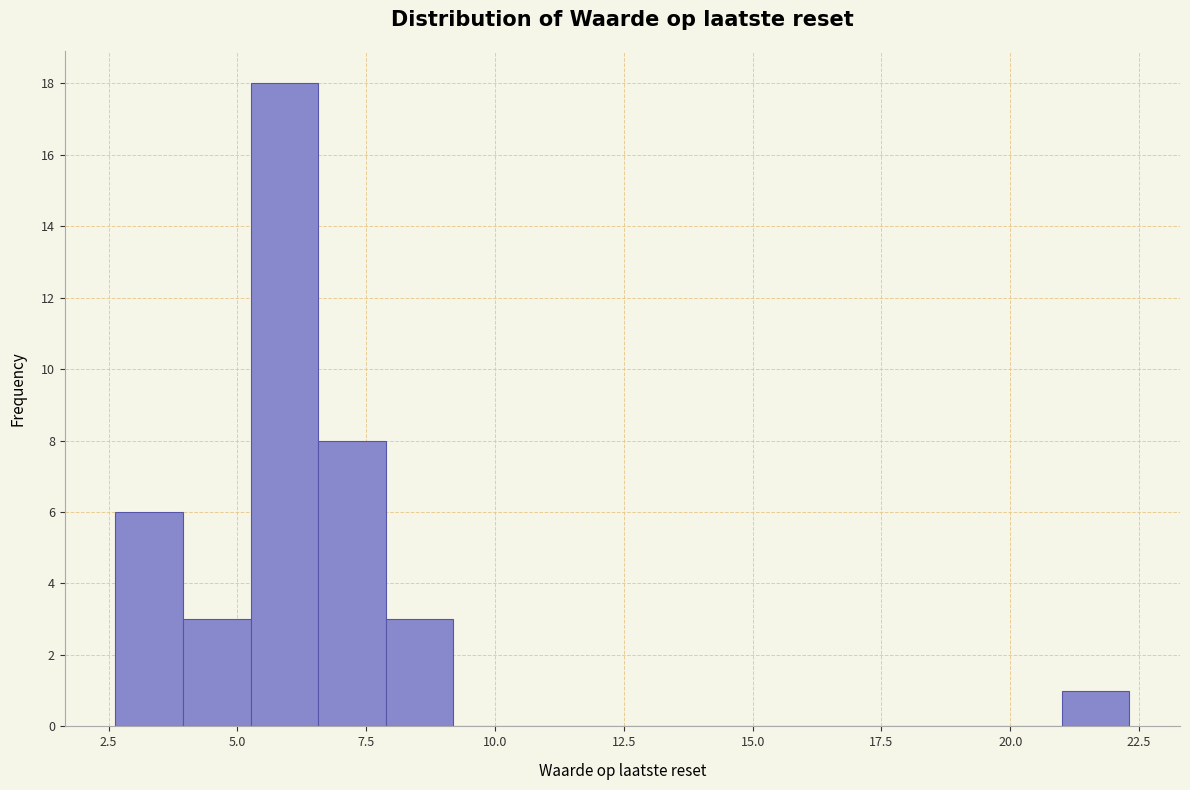

Read against the x-axis, roughly where is the centre of the tallest bar?

6.0